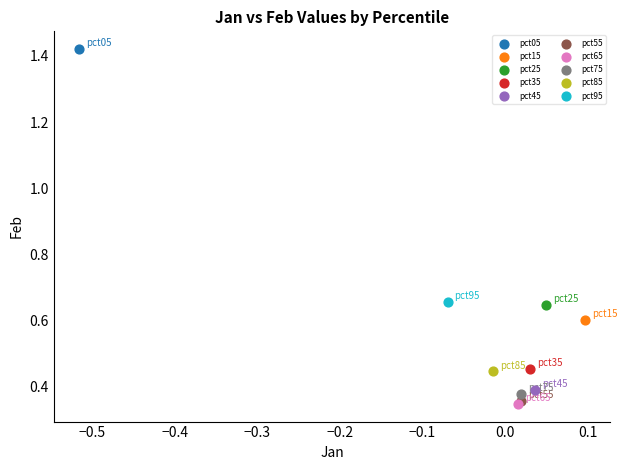

What are all the series names shown in the legend?

pct05, pct15, pct25, pct35, pct45, pct55, pct65, pct75, pct85, pct95